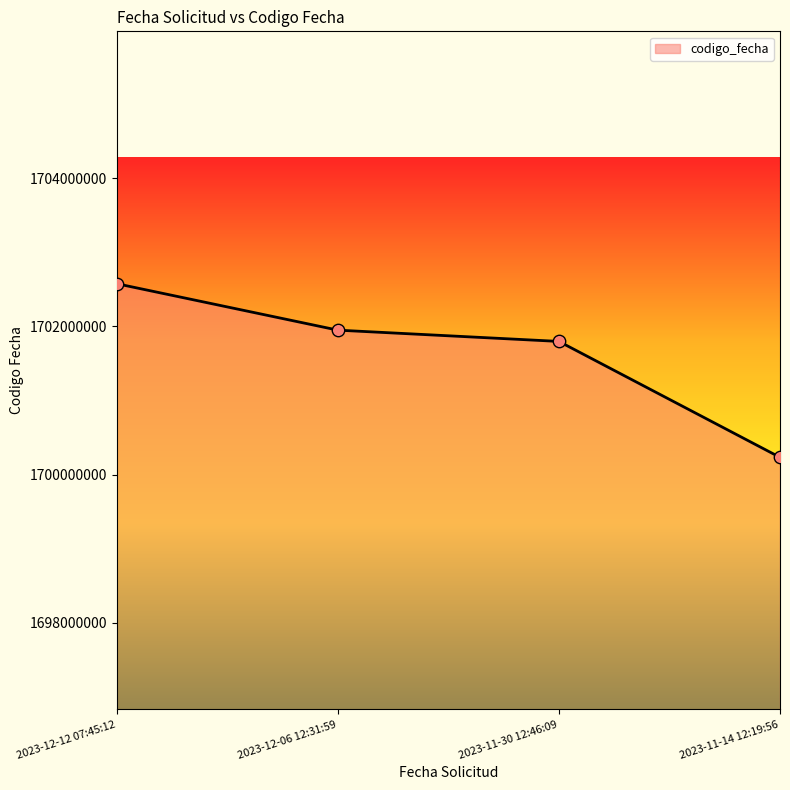

What is the change in value from 2023-12-06 12:31:59 to 2023-11-30 12:46:09?

-152124